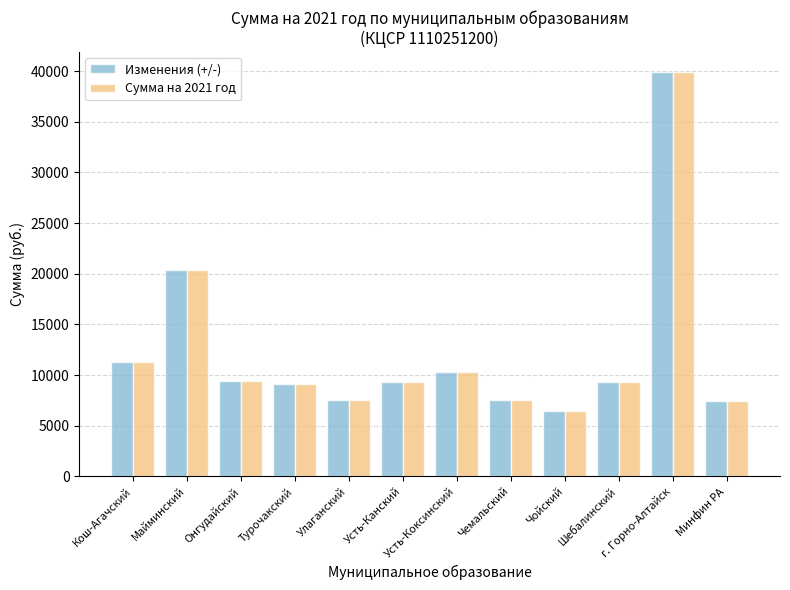

Where is Сумма на 2021 год nearest to the value 23150?

Майминский